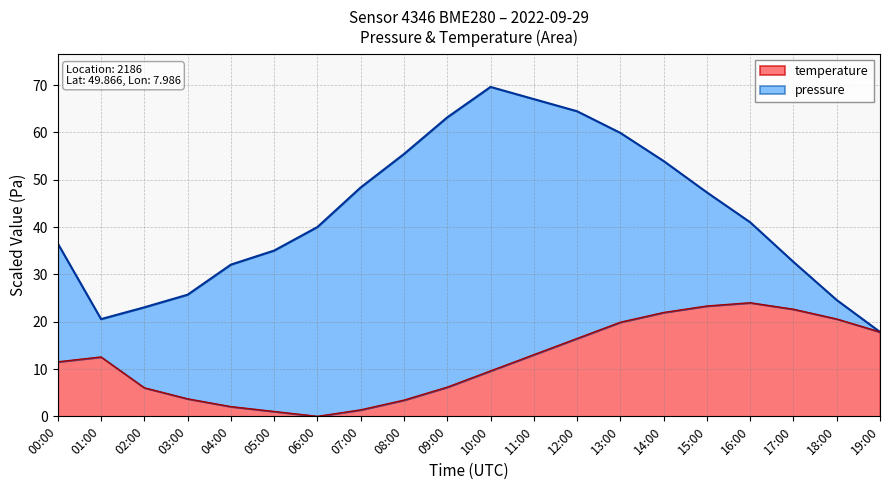

What is the sum of the values at 03:00 and 06:00?

3.7